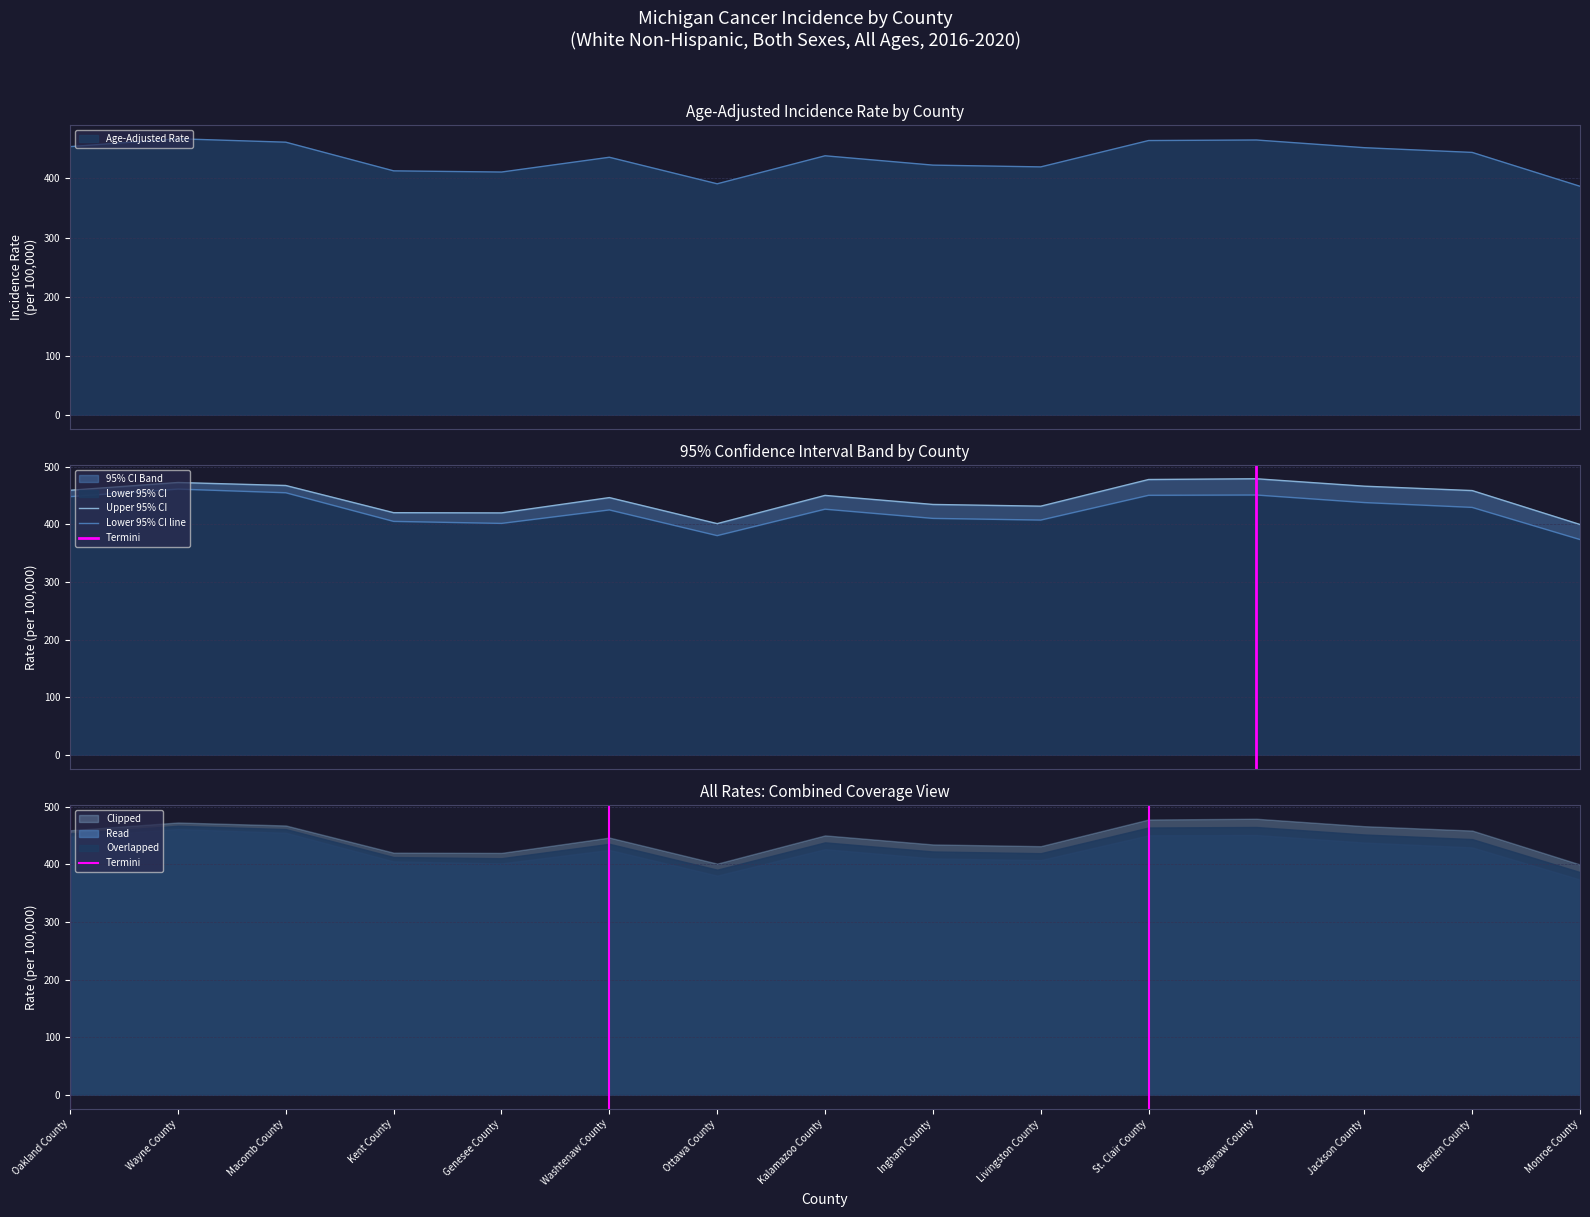

Which category has the lowest value across all series?

Monroe County